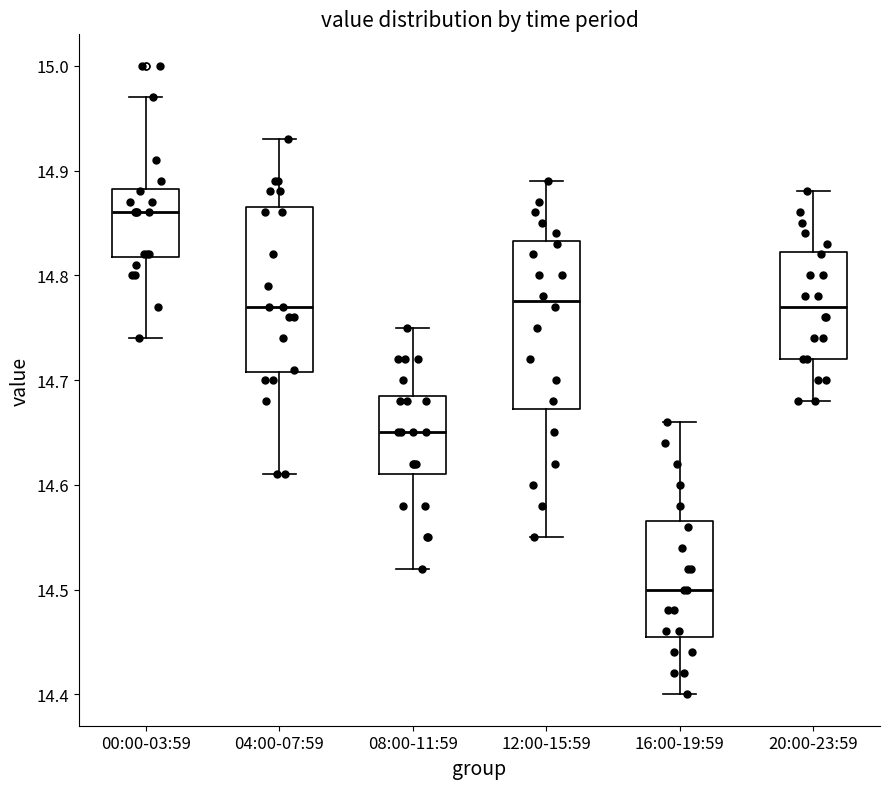

Where does the lower whisker of the box for 08:00-11:59 end on the y-axis? The values are not printed on the chart, so give them approximately, as read against the axis.

14.52